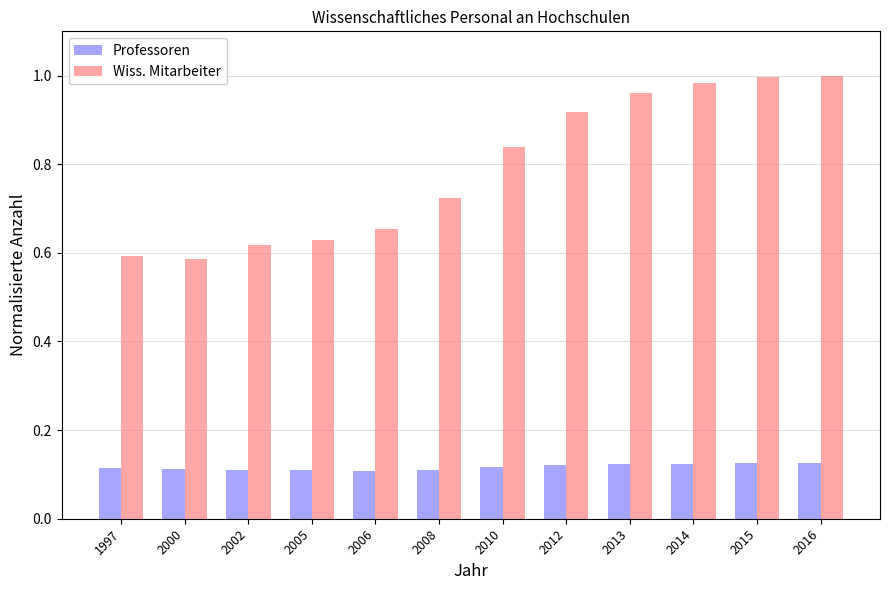

At how many categories does at least one series exceed 0?

12